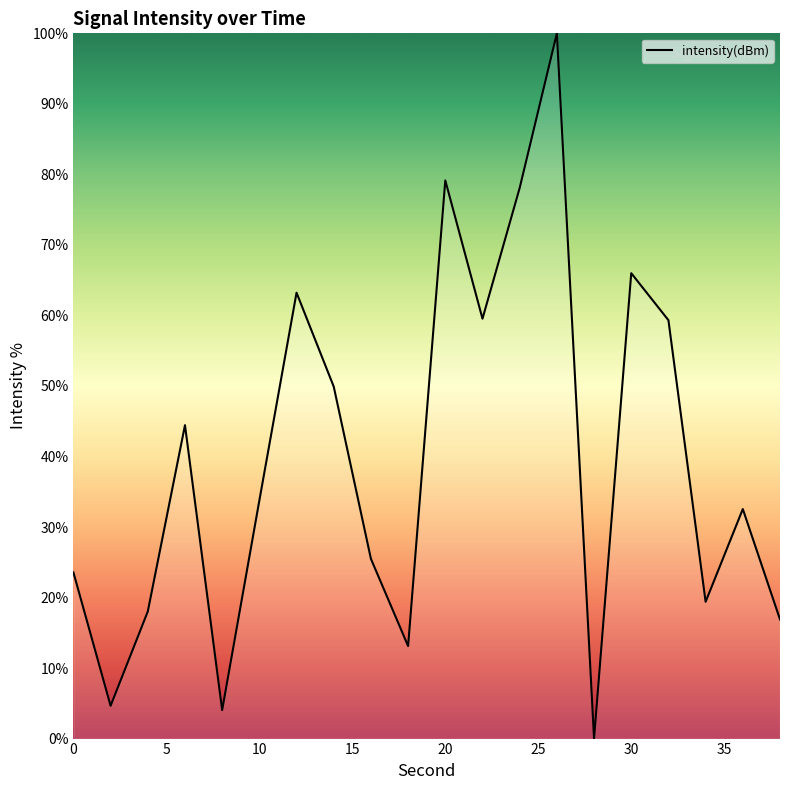

What is the maximum value shown in the chart?

100.0